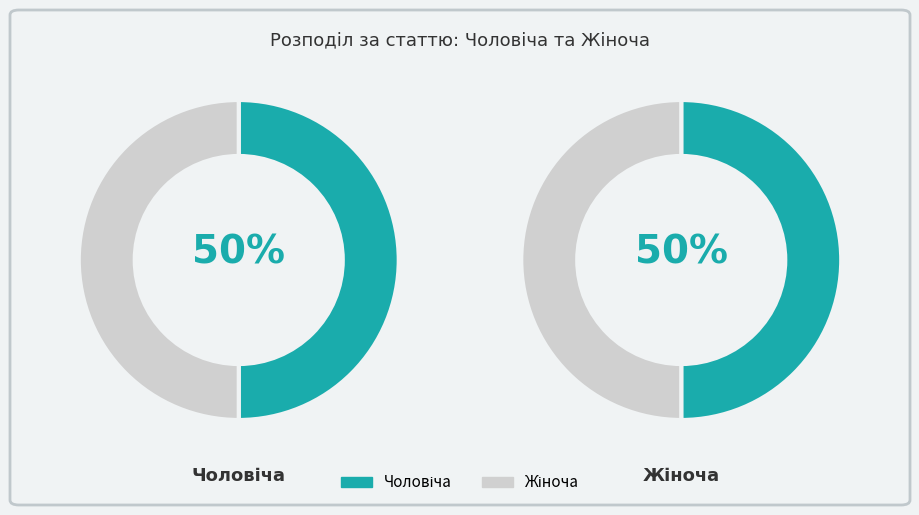

Between Жіноча and Чоловіча, which is larger?

Жіноча